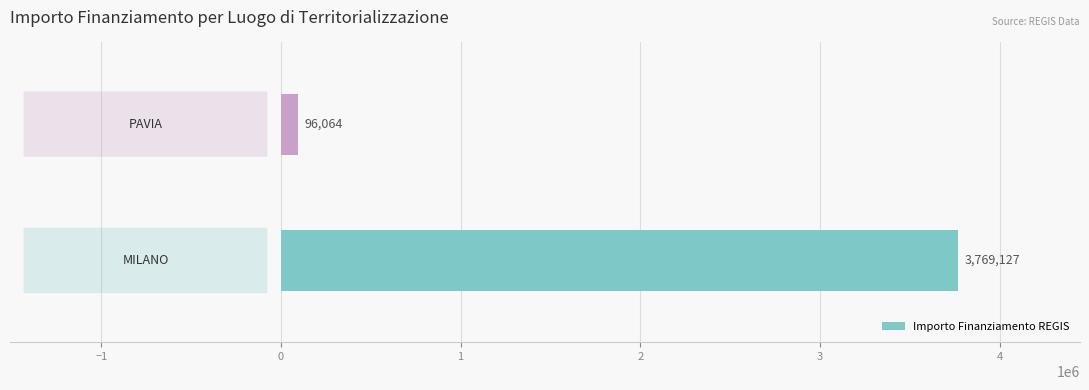

Reading top to bottom, list all the values displayed in this chart.

96064	3769127